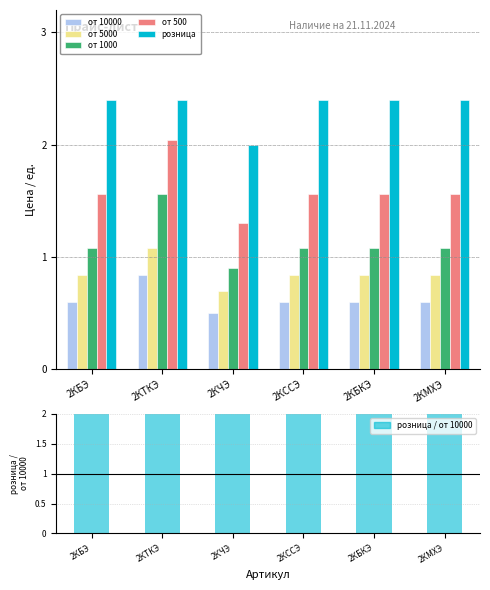

At which label is от 5000 closest to 0?

2КЧЭ